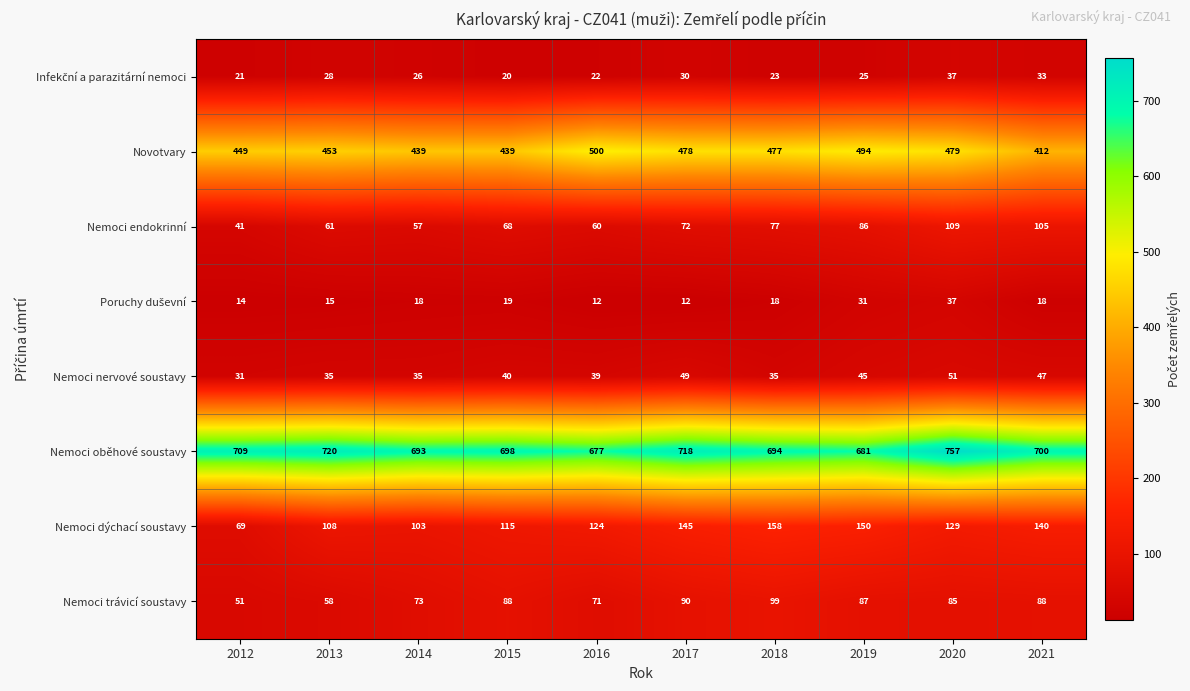

True or false: Nemoci nervové soustavy has a value of 31 at 2012.

True